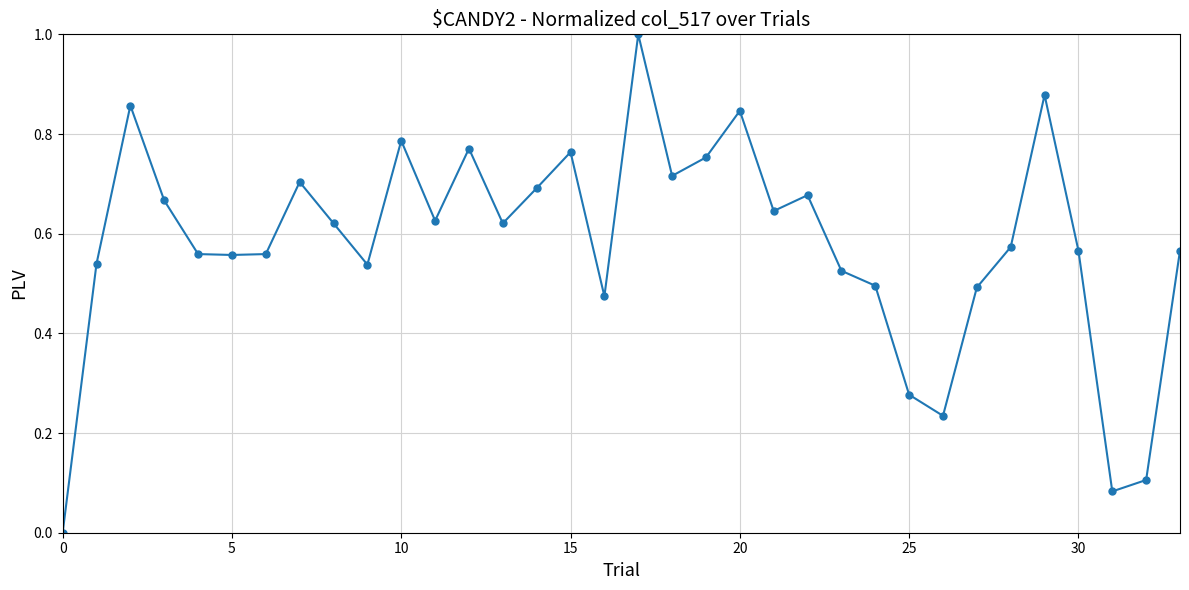

What is the difference between the maximum and minimum values?

1.0